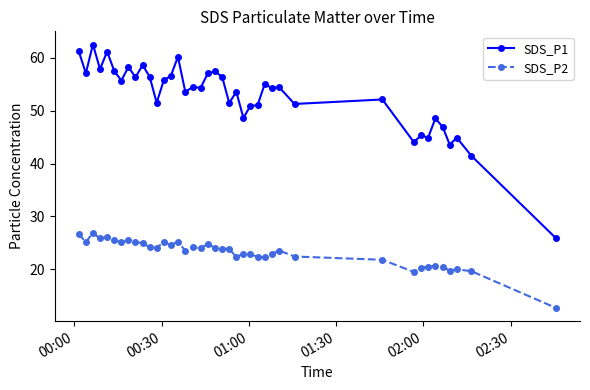

Rank the series by their maximum value, from lowest to highest.

SDS_P2, SDS_P1